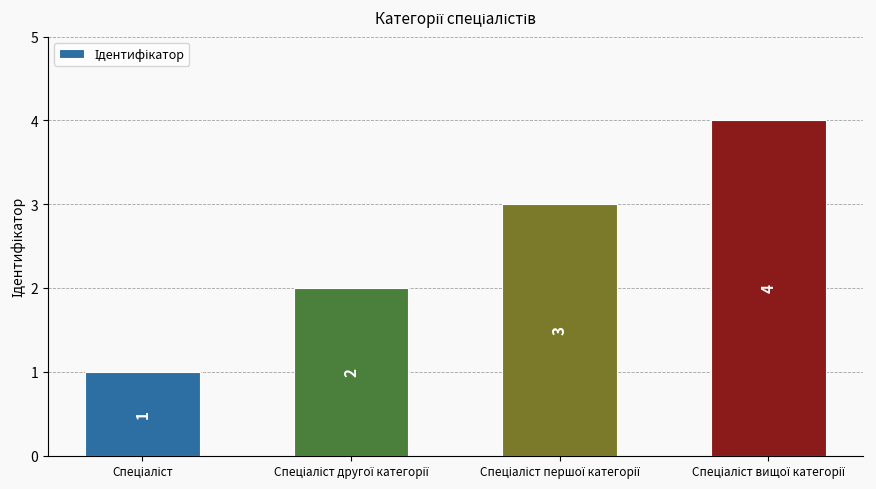

What is the maximum value shown in the chart?

4